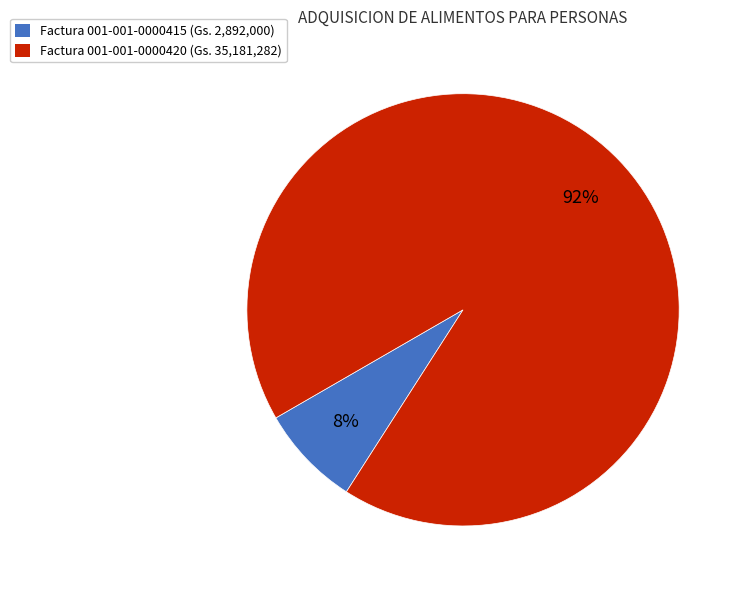

To the nearest percent, what is the average slice percentage?

50%